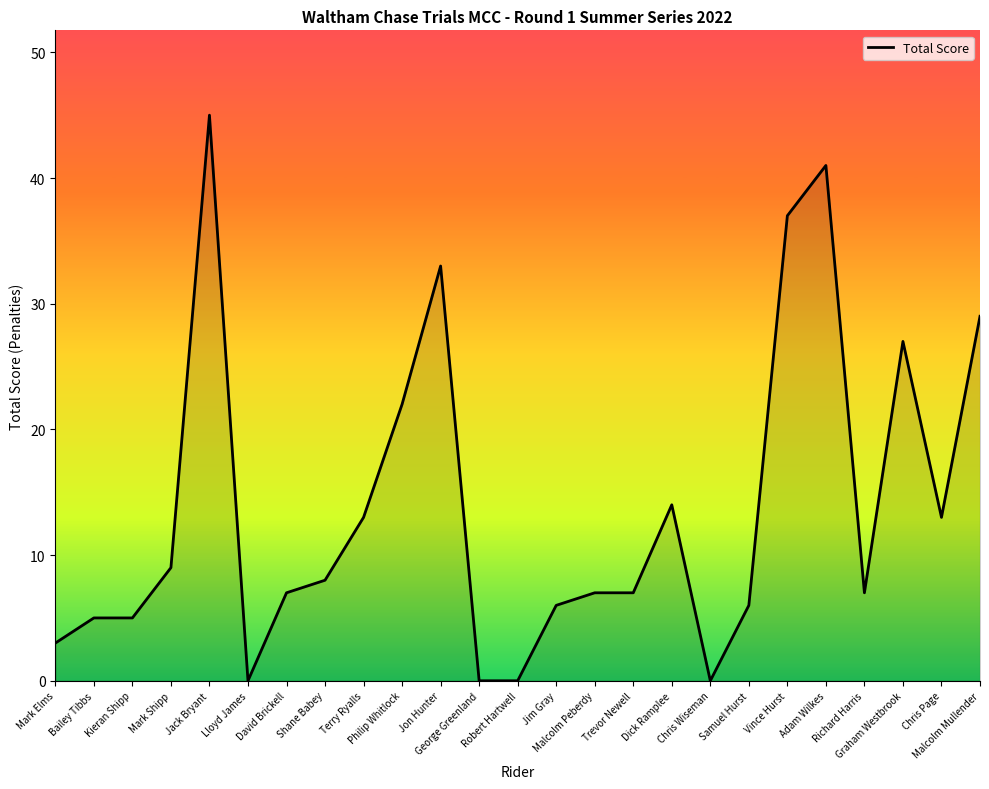

What is the greatest value displayed?

45